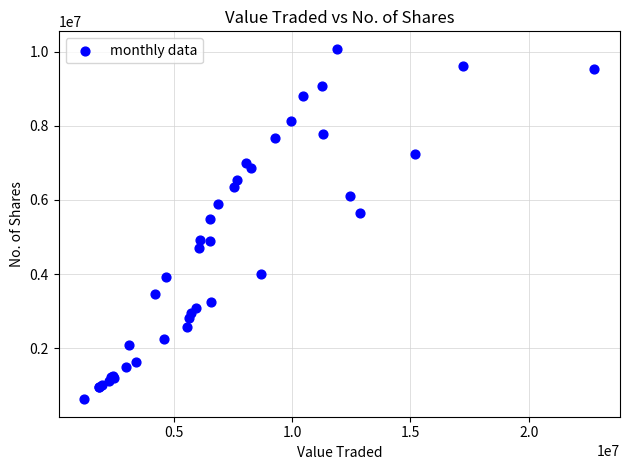

What Y value in the scatter plot is closest to 5350469?

5485382